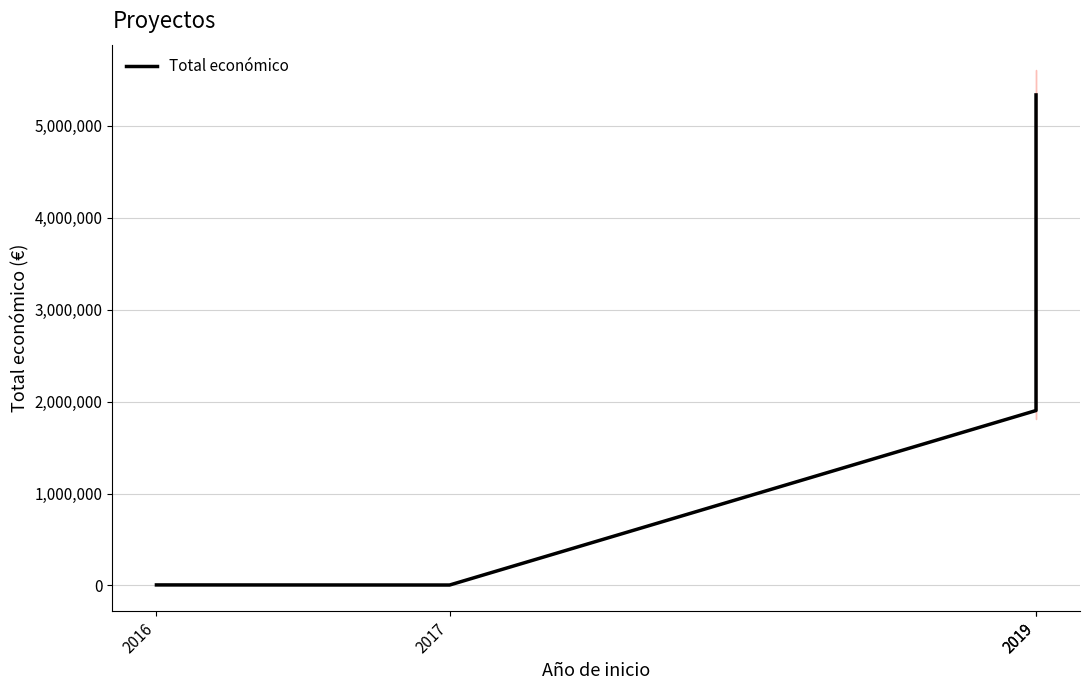

Reading right to left, extract all data points from this chart.

5335254	1902784	5000	6000